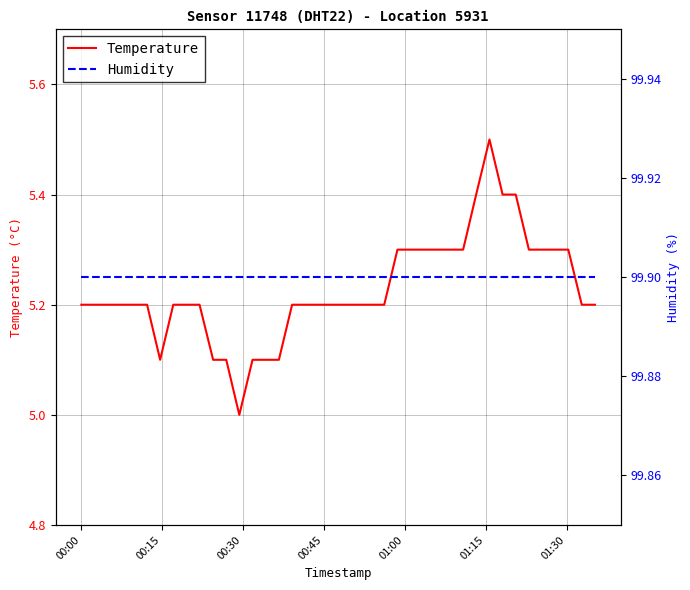

What is the highest value of the Temperature series?

5.5